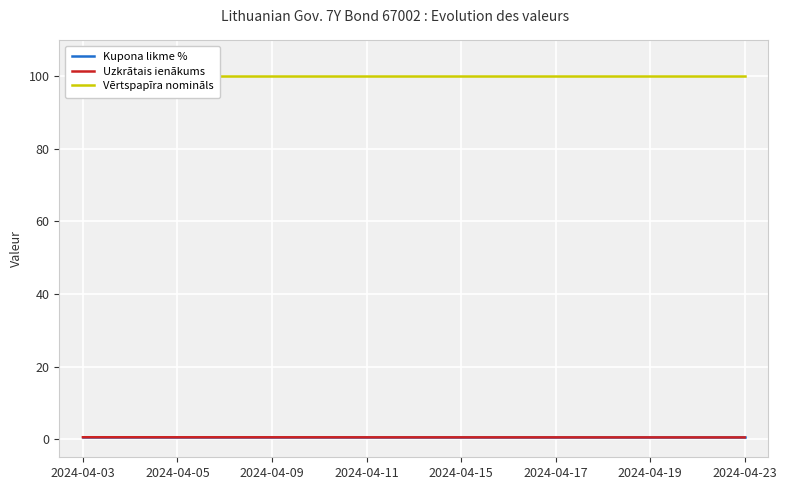

What is the sum of all Vērtspapīra nomināls values?

1500.0